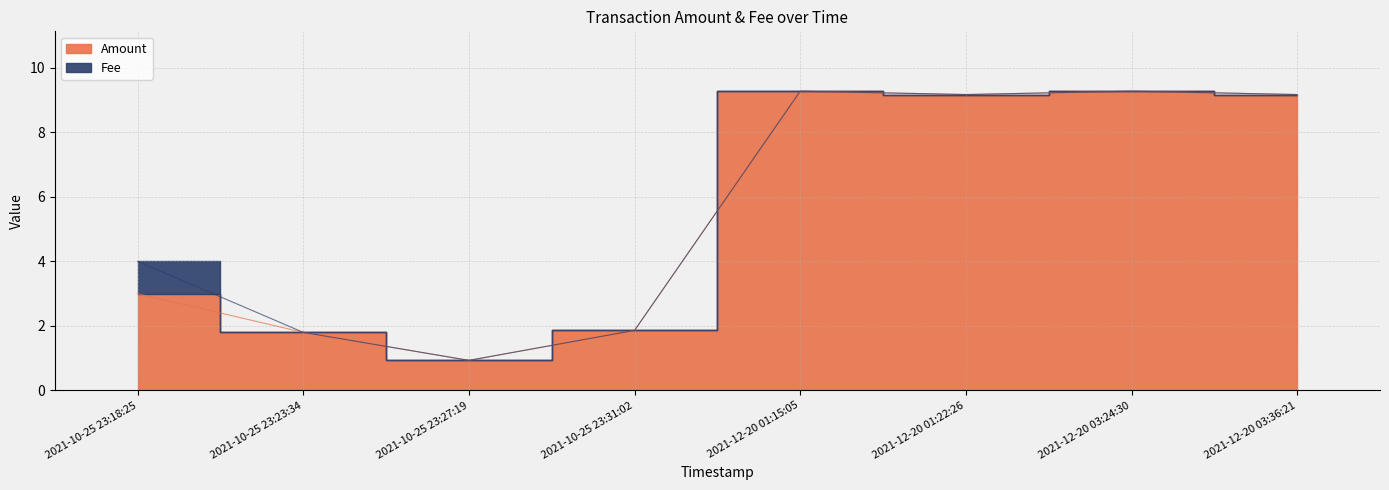

Reading left to right, transcribe all the data shown in this chart.

3.0	1.8	0.9	1.9	9.3	9.2	9.3	9.2